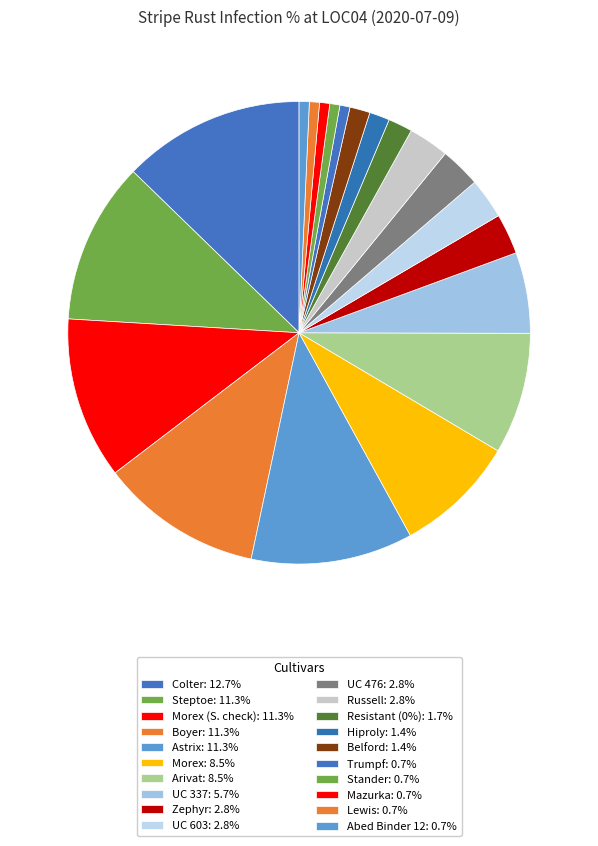

How many segments does this pie chart have?

20